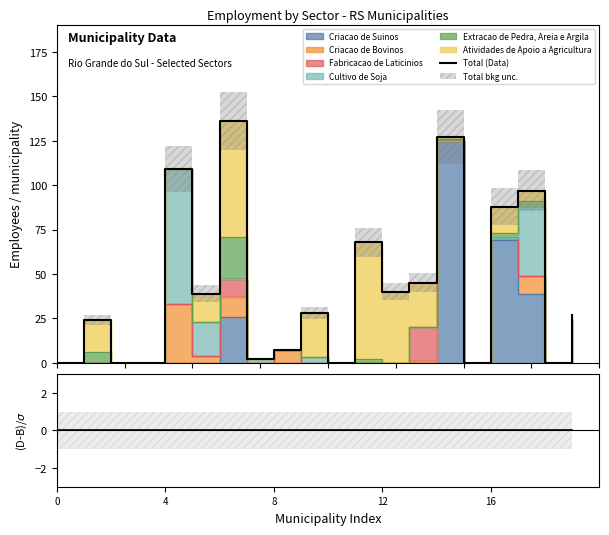

What is the difference between the maximum and minimum values?

136